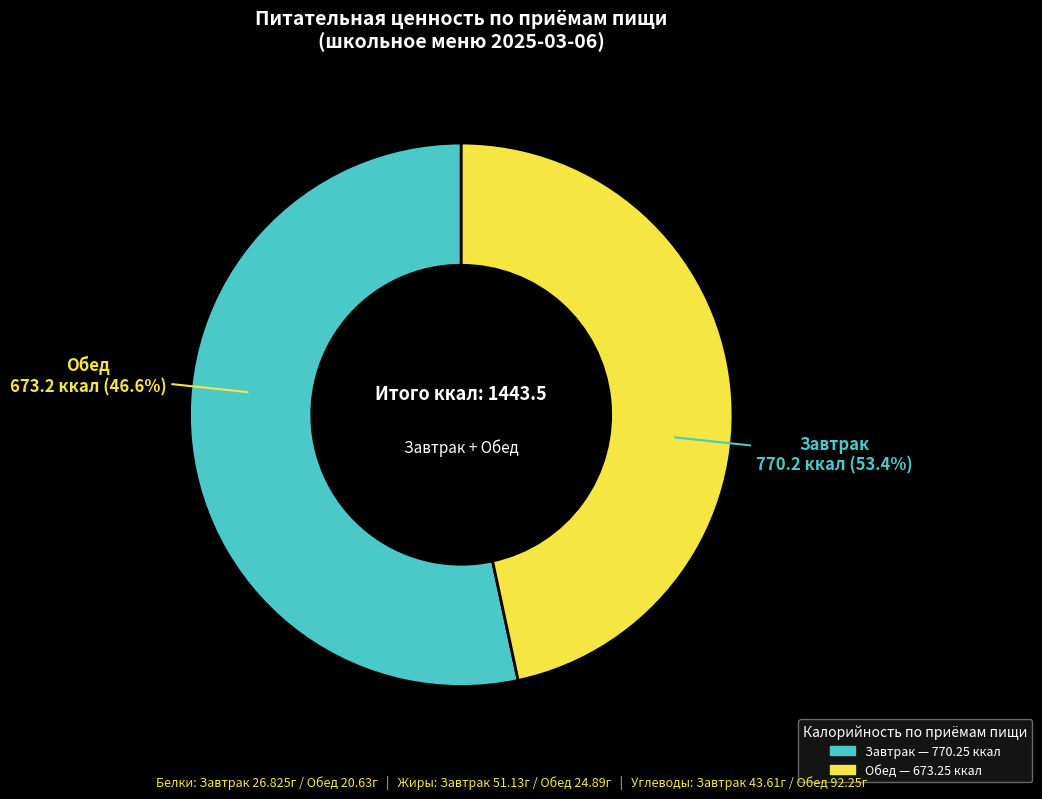

Combined, do Завтрак and Обед account for over 50%?

Yes